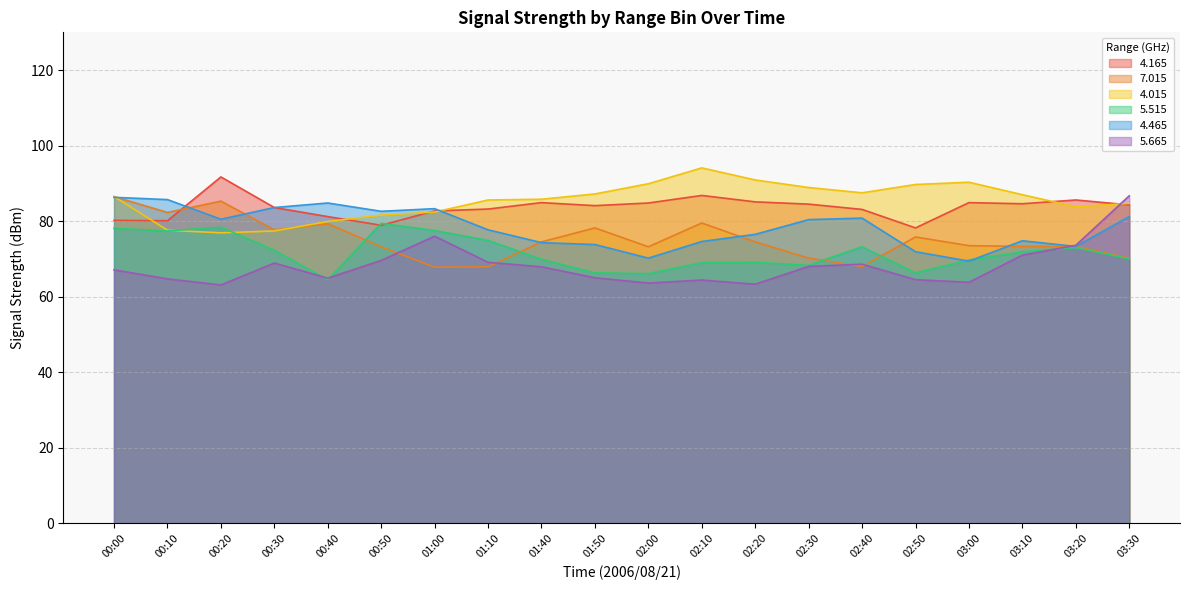

What is the spread (max minus min) of values at 02:00?

26.3